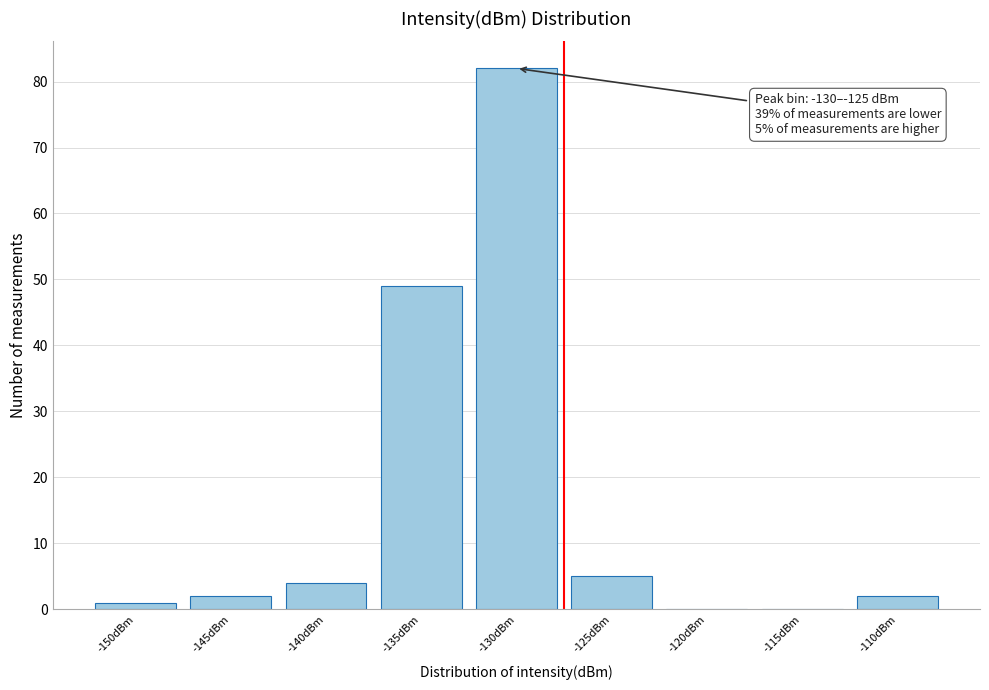

Reading left to right, extract all data points from this chart.

-150dBm=1	-145dBm=2	-140dBm=4	-135dBm=49	-130dBm=82	-125dBm=5	-120dBm=0	-115dBm=0	-110dBm=2